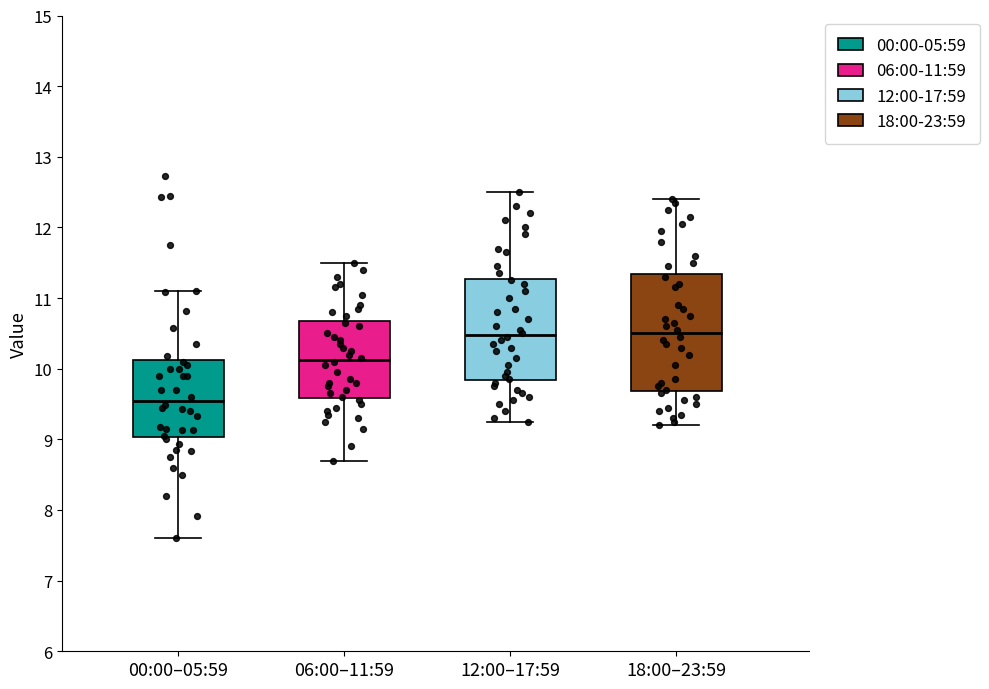

Comparing the boxes themselves (not the whiskers), which one is the tallest?

18:00–23:59